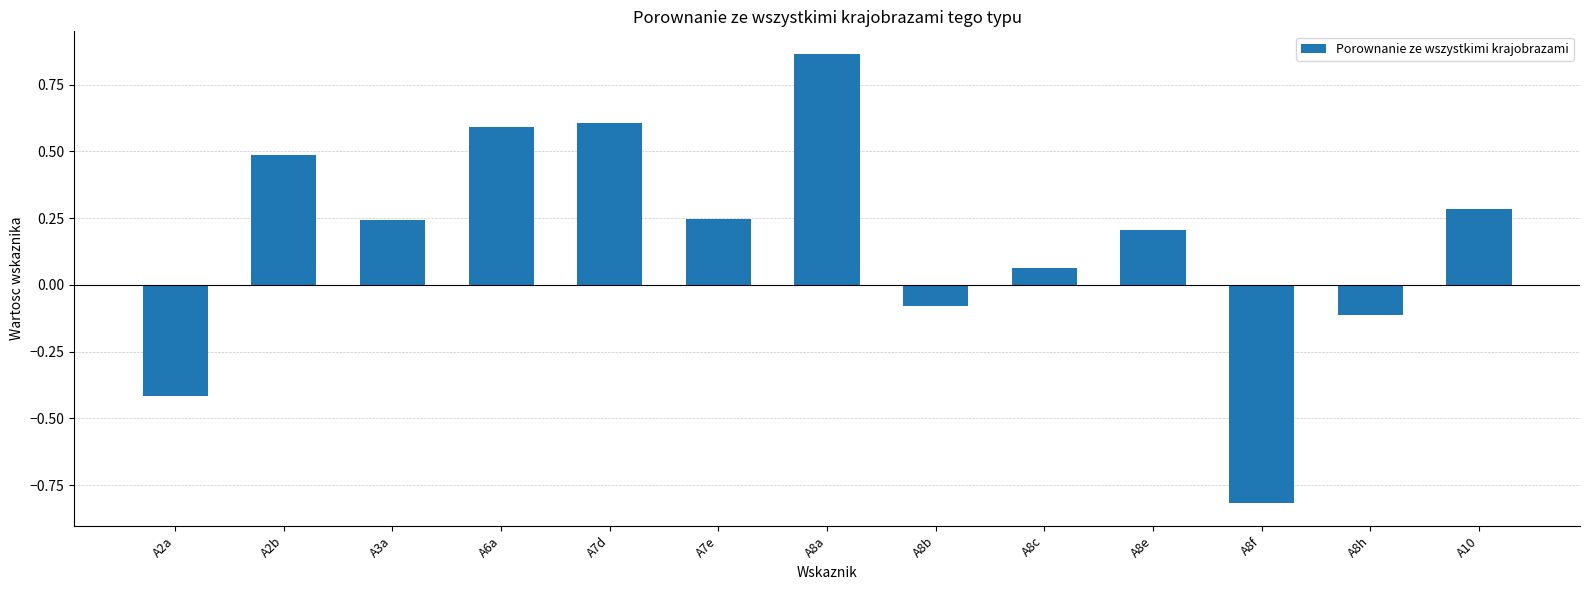

Where is the data nearest to the value 0?

A8c